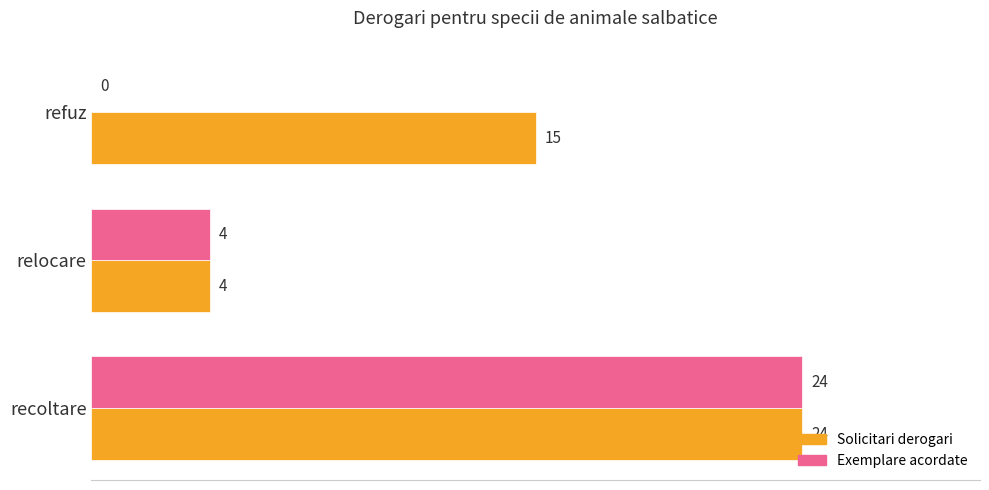

What is the sum of the Exemplare acordate values at refuz and relocare?

4